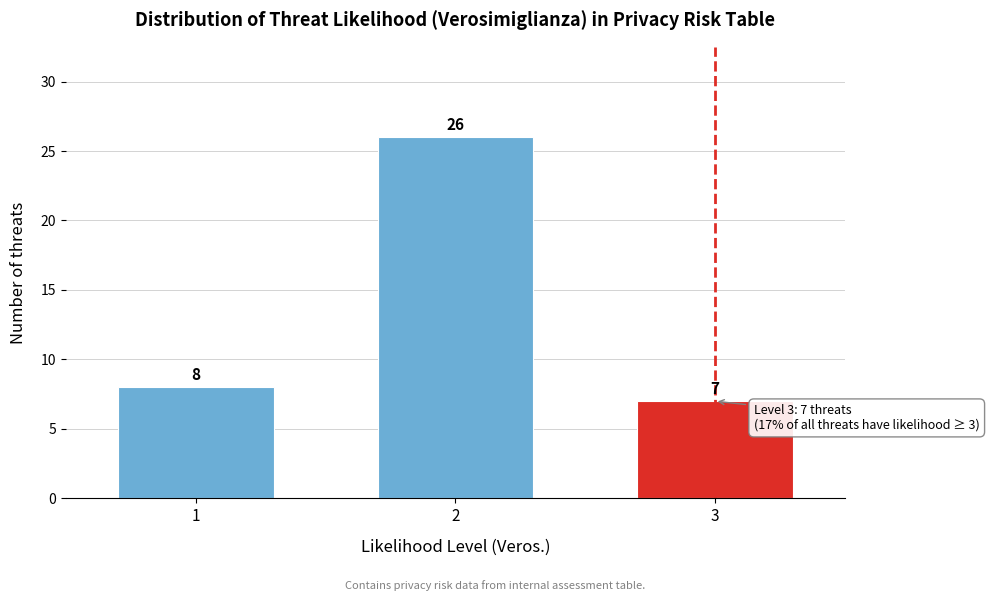

Reading left to right, list all the values displayed in this chart.

1=8	2=26	3=7